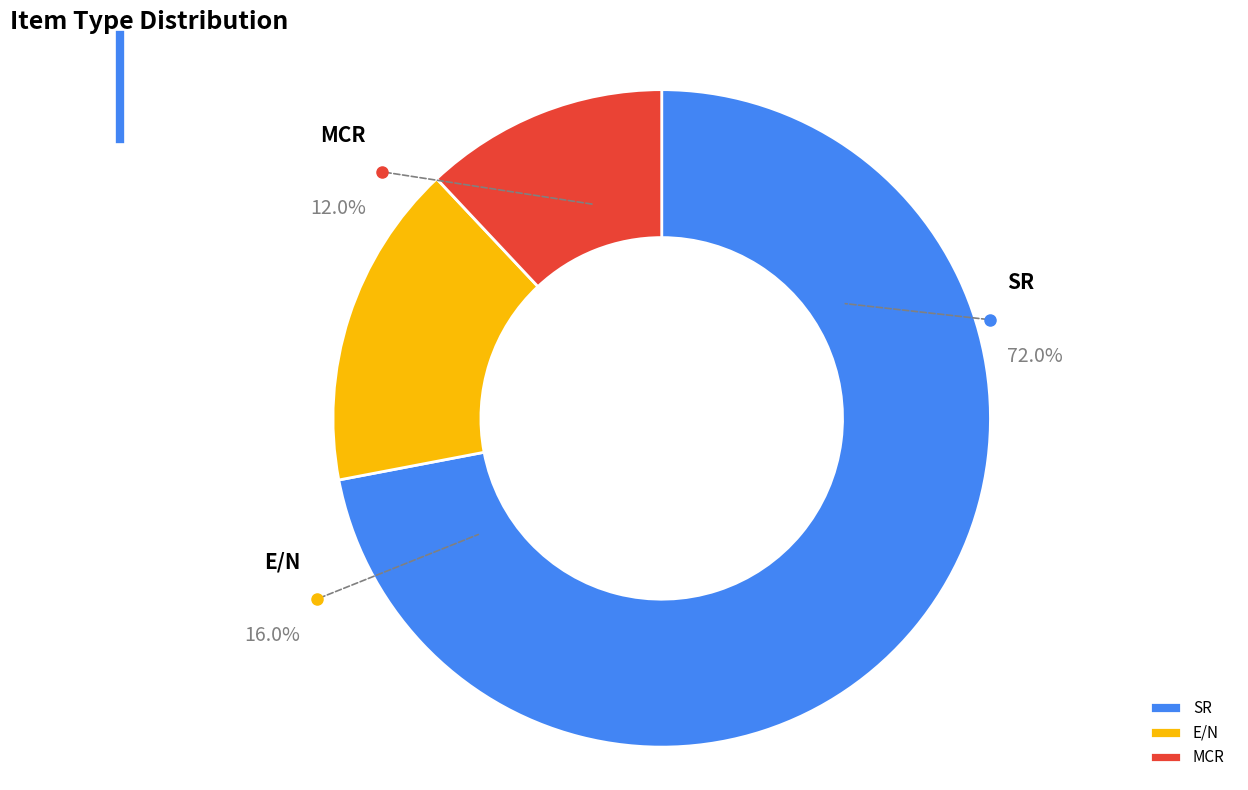

Which category has the biggest portion of the pie?

SR